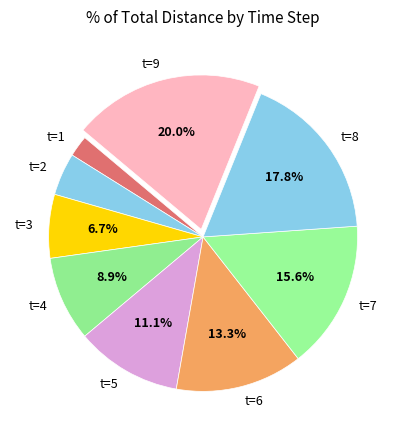

True or false: t=5 accounts for 1% of the total.

False